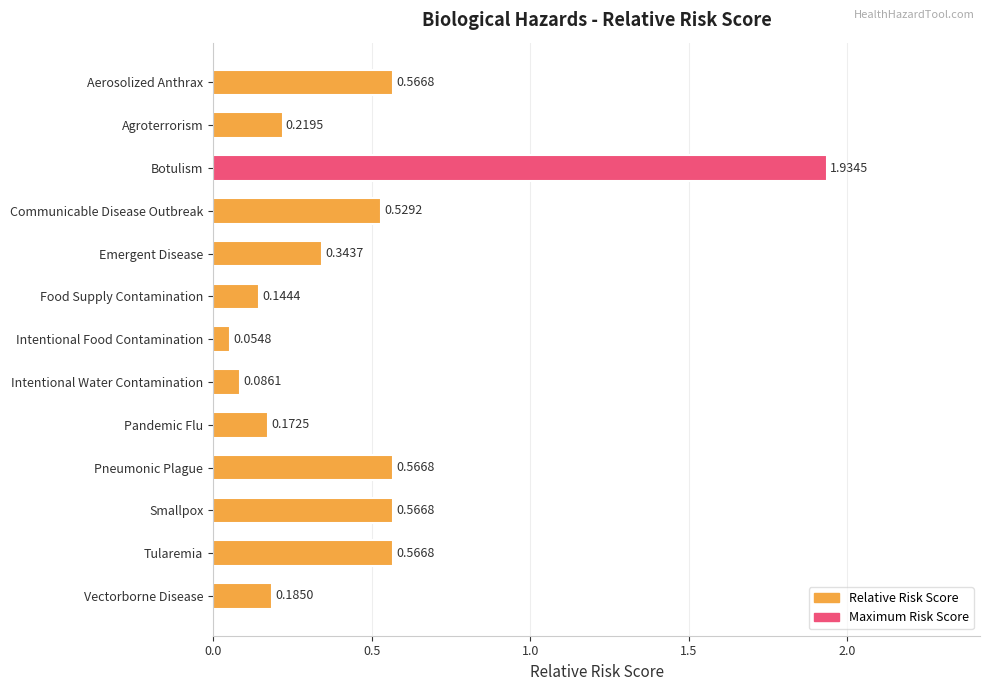

Where is the data nearest to the value 0?

Intentional Food Contamination